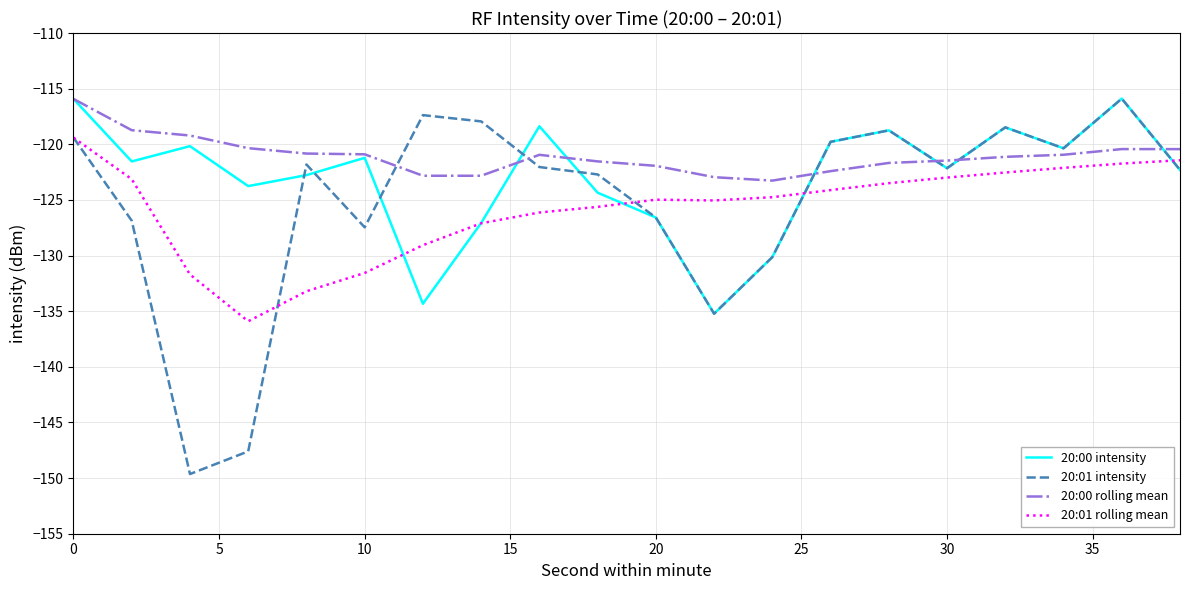

What is the greatest value displayed?

-115.9